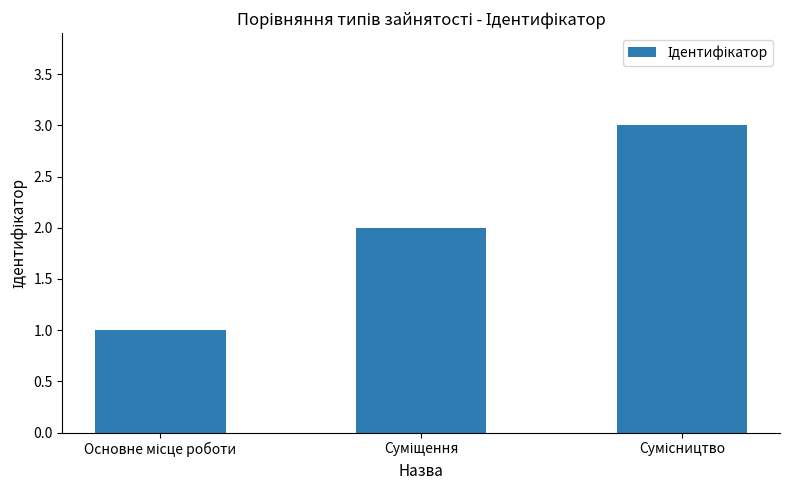

How many values are between 1 and 3?

3